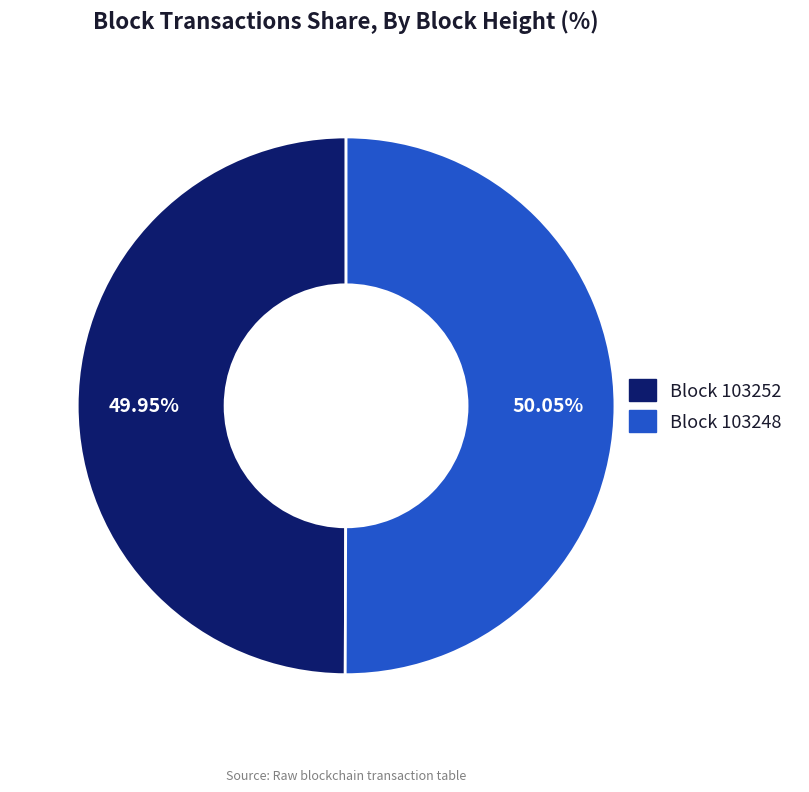

Does any single category account for the majority?

Yes